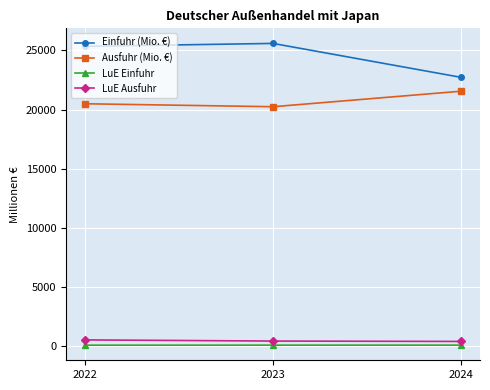

What is the value of the Ausfuhr (Mio. €) point at the 3rd from the left?

21548